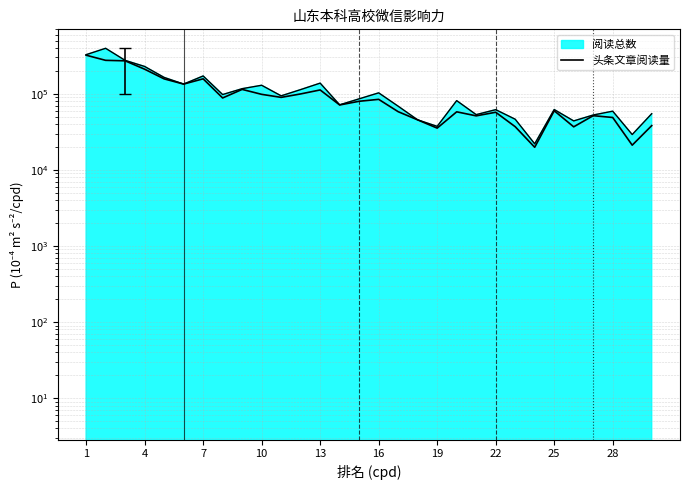

Does the chart display data point markers on the line(s)?

No